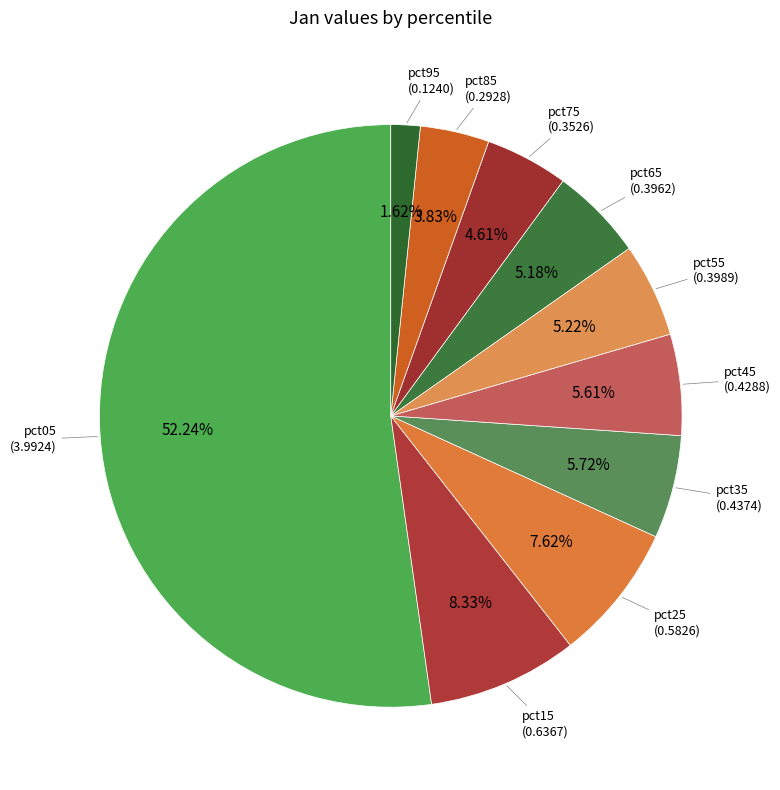

Which slice is the smallest?

pct95